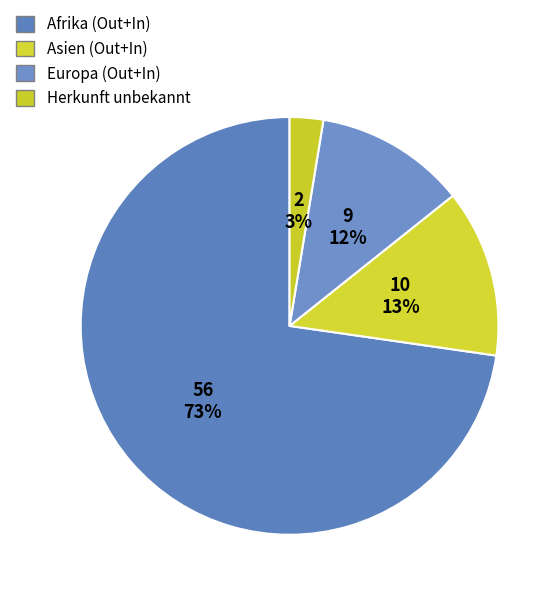

Is there any slice that represents more than half of the pie?

Yes